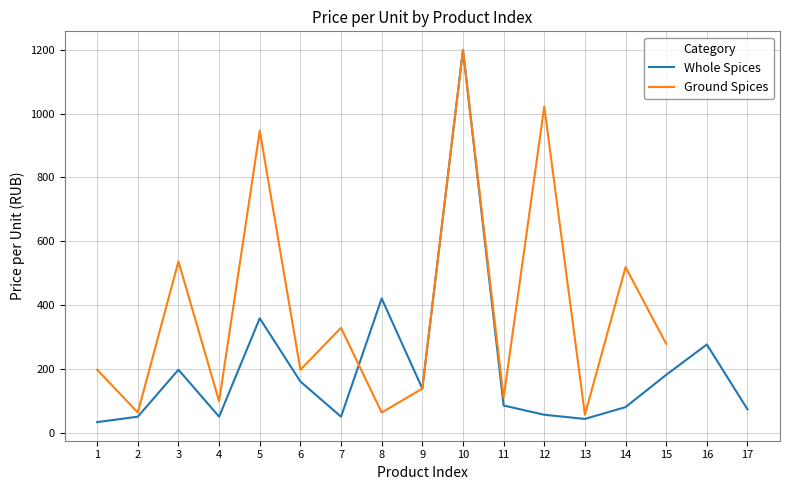

What is the value of the Ground Spices point at the 10th from the left?

1199.0